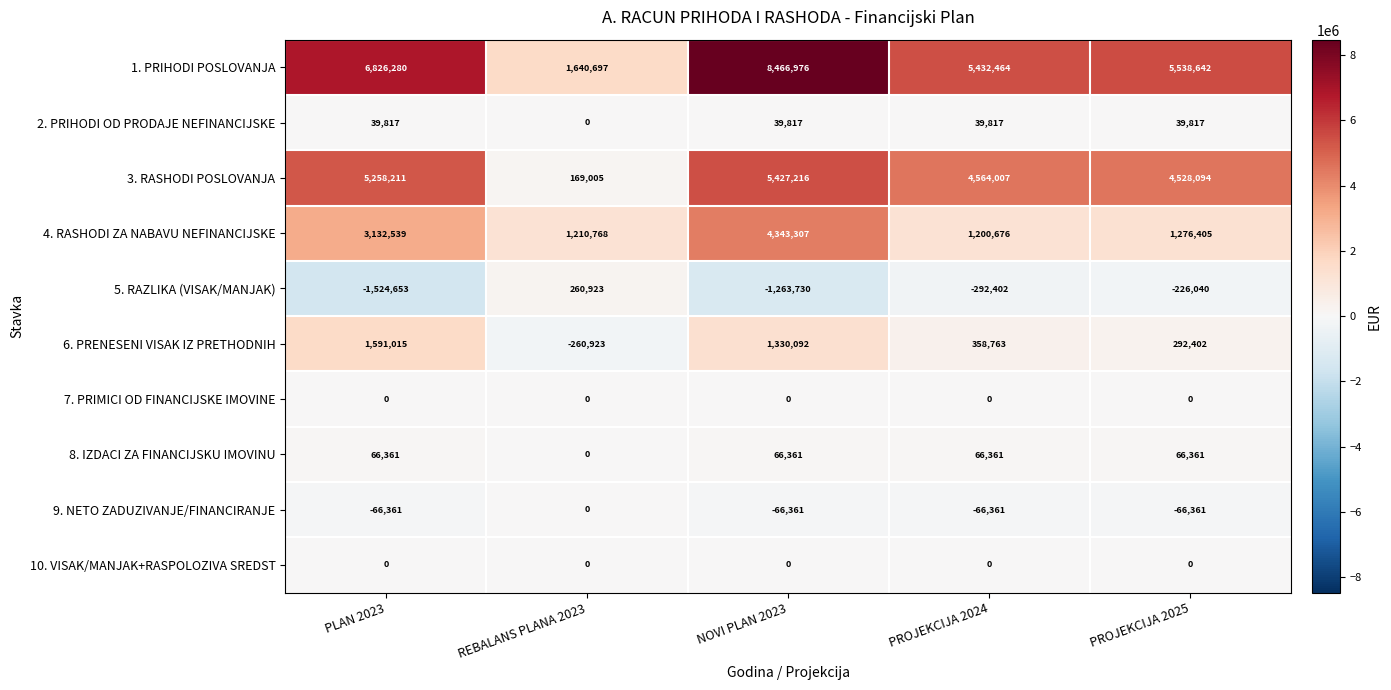

Which series has the largest range (max minus min)?

1. PRIHODI POSLOVANJA